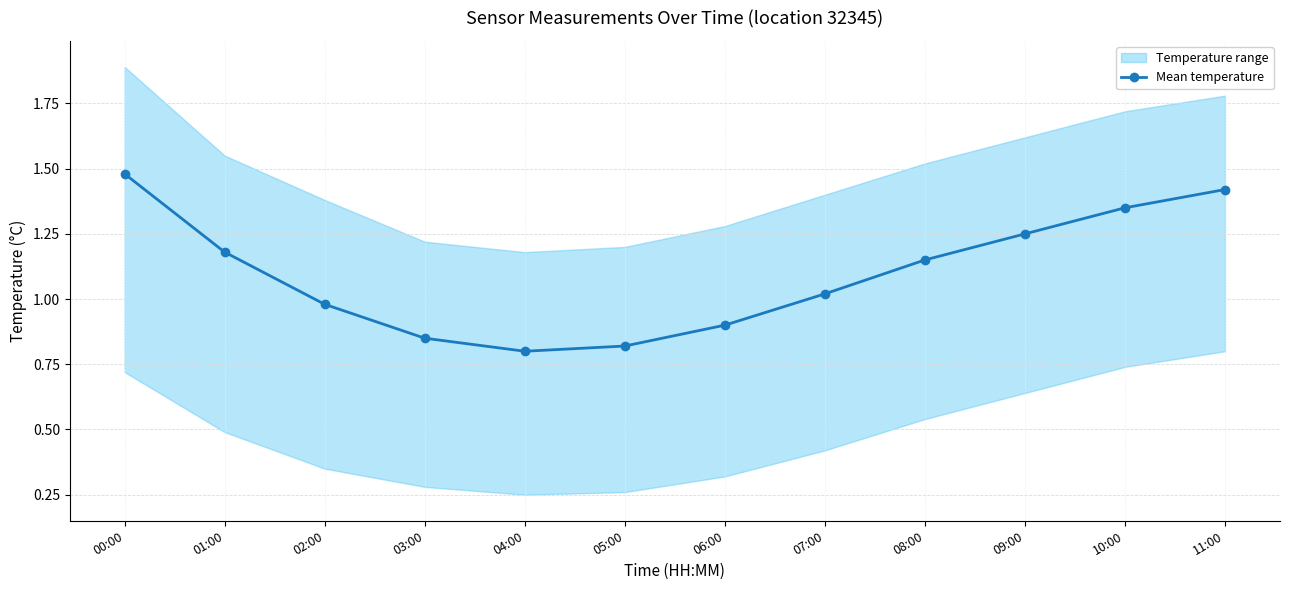

Reading left to right, extract all data points from this chart.

00:00=1.5	01:00=1.2	02:00=1.0	03:00=0.8	04:00=0.8	05:00=0.8	06:00=0.9	07:00=1.0	08:00=1.1	09:00=1.2	10:00=1.4	11:00=1.4